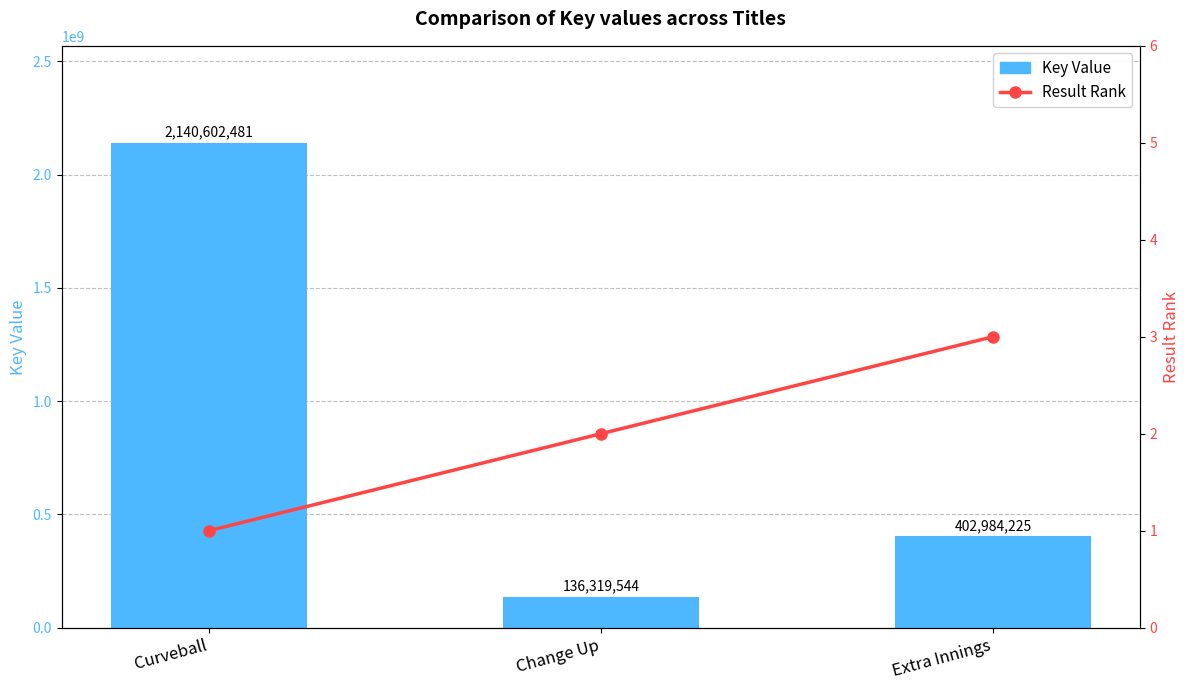

What is the sum of the Key Value values at Extra Innings and Curveball?

2543586706